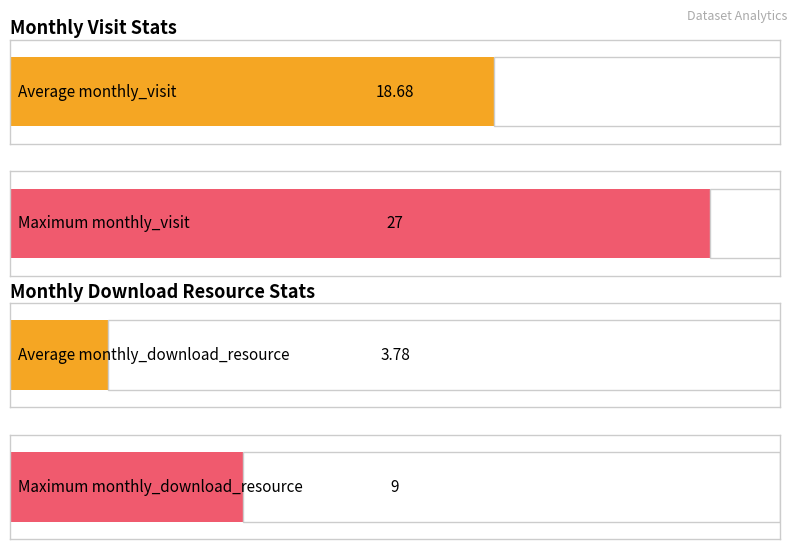

Is the value of monthly_download_resource at 2024-03 greater than the value of monthly_visit at 2023-06?

No